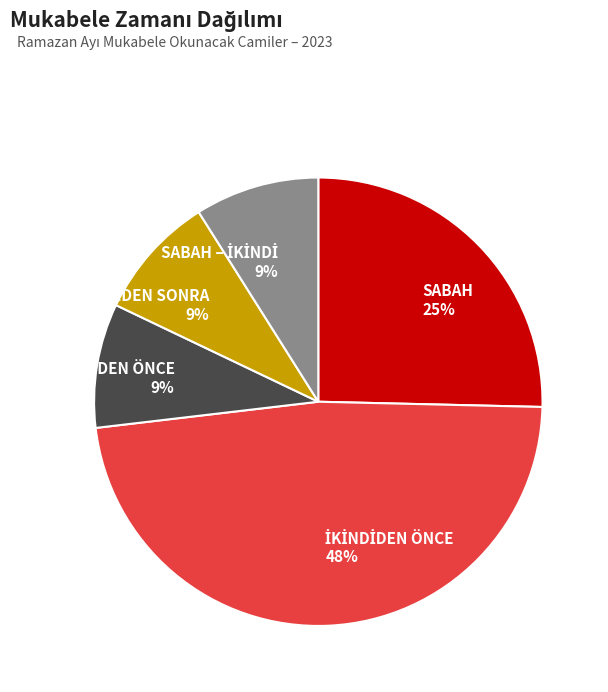

To the nearest percent, what is the average slice percentage?

20%